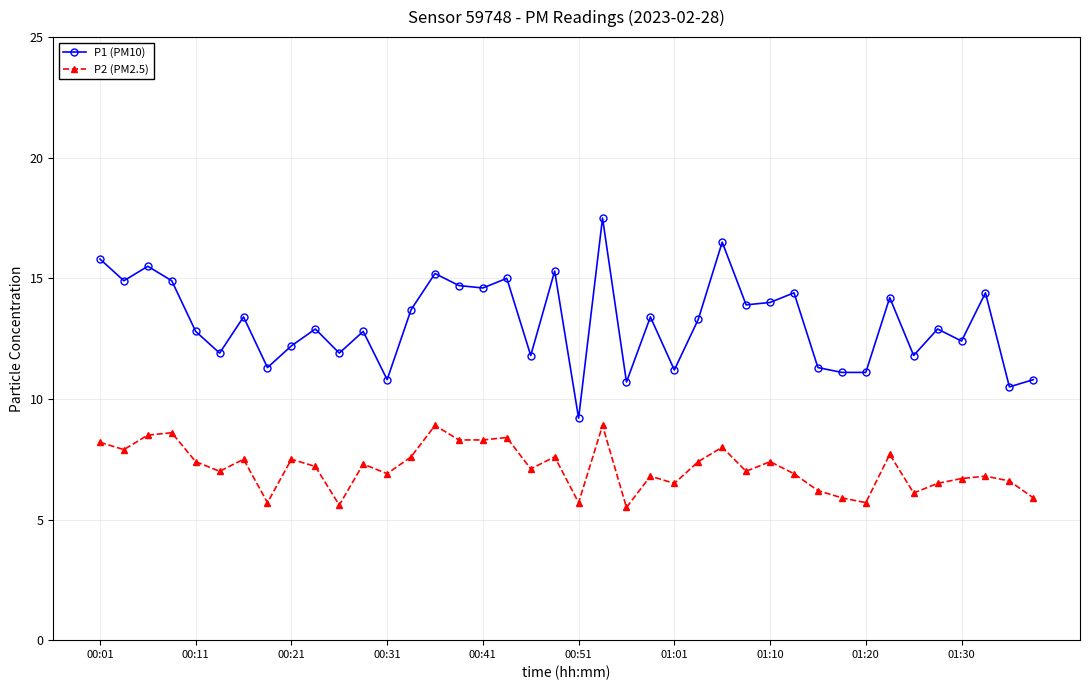

True or false: P1 (PM10) has more than 1 points higher than both neighbors.

True